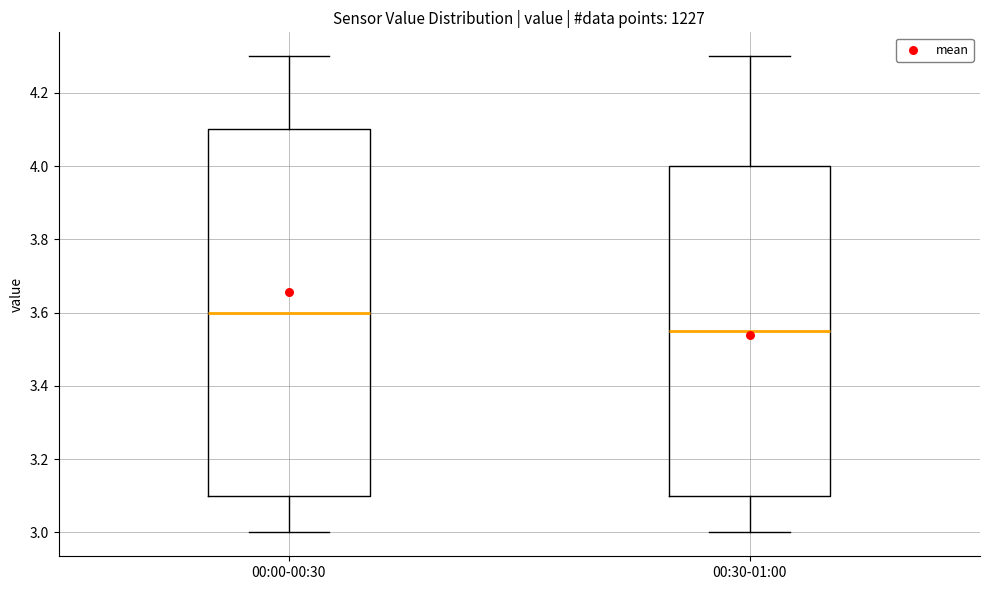

Which box has the lowest median line?

00:30-01:00